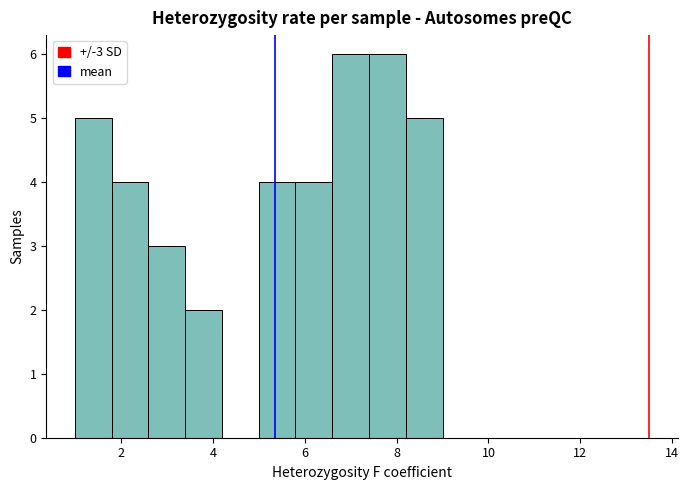

What is the height of the bar covering 6.6 to 7.4 on the x-axis? The values are not printed on the chart, so give them approximately, as read against the axis.

6